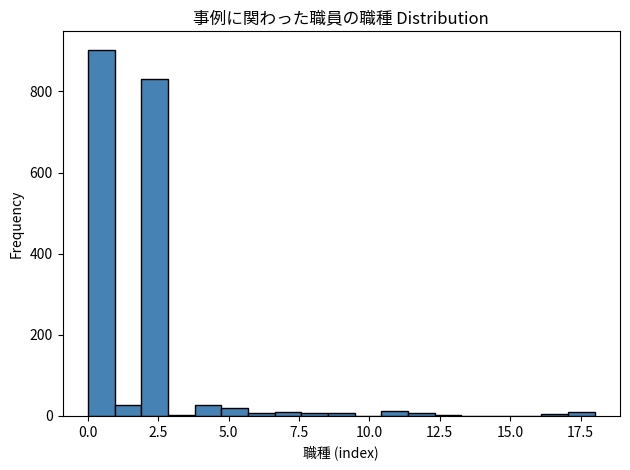

Read against the x-axis, roughly where is the centre of the tallest bar?

0.5